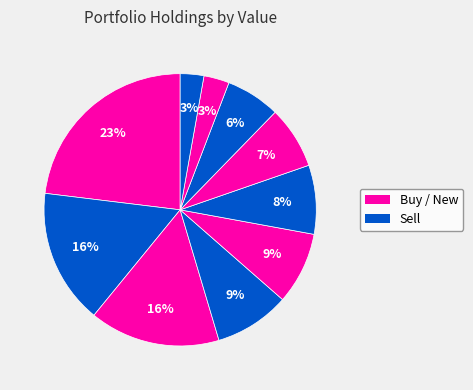

How many segments does this pie chart have?

10